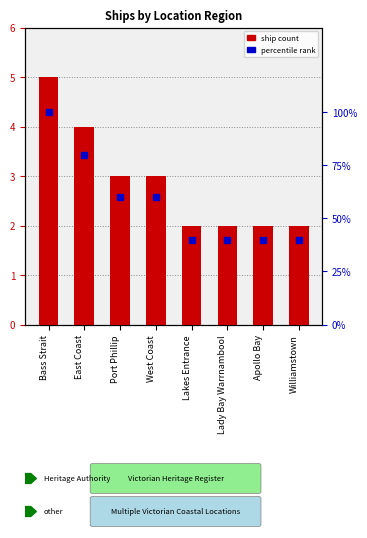

Reading left to right, list all the values displayed in this chart.

Ship Count: Bass Strait=5	East Coast=4	Port Phillip=3	West Coast=3	Lakes Entrance=2	Lady Bay Warrnambool=2	Apollo Bay=2	Williamstown=2
Percentile rank: Bass Strait=100	East Coast=80	Port Phillip=60	West Coast=60	Lakes Entrance=40	Lady Bay Warrnambool=40	Apollo Bay=40	Williamstown=40